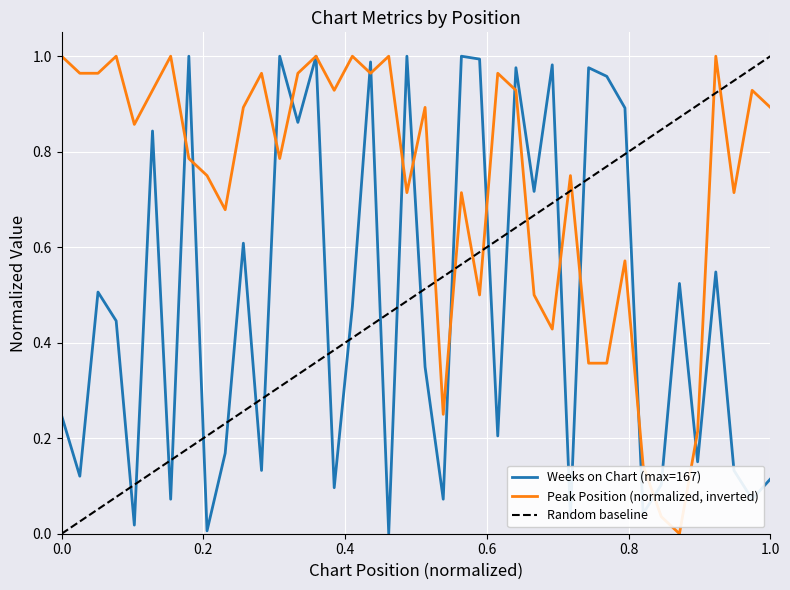

What position from the right is 1.0?

35